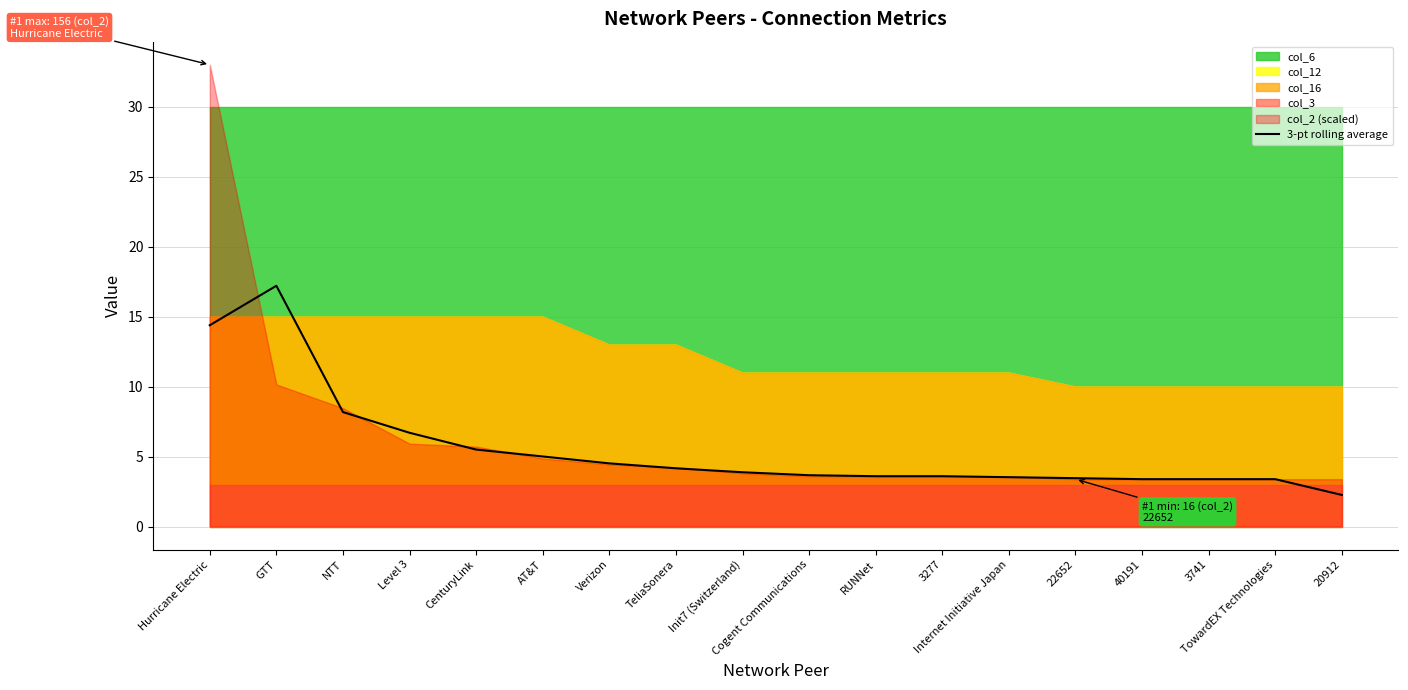

At which label does 3-pt rolling average first exceed 3?

Hurricane Electric